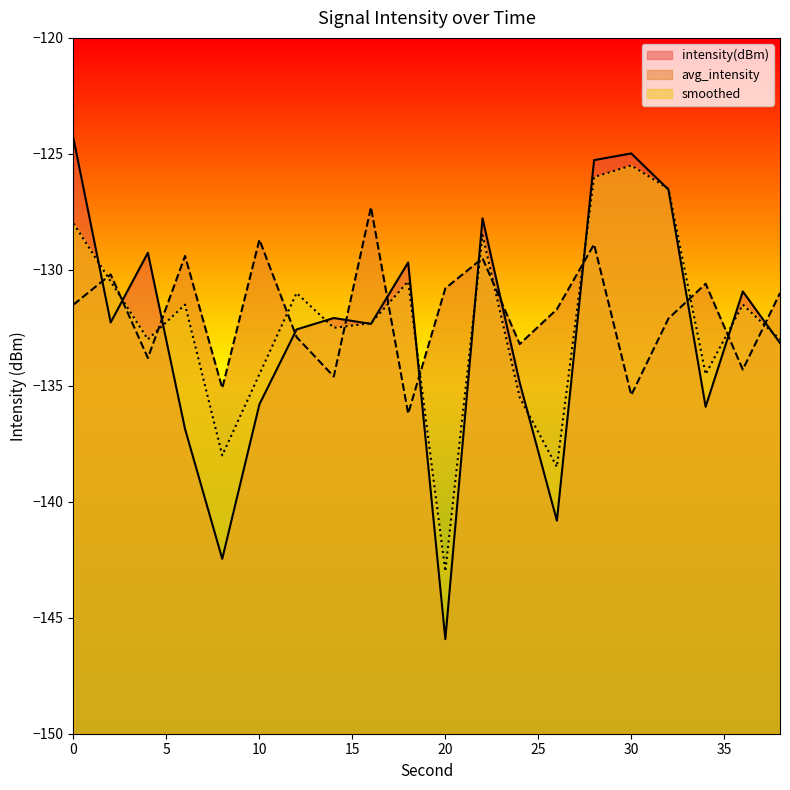

At which category is the sum across all series the highest?

28